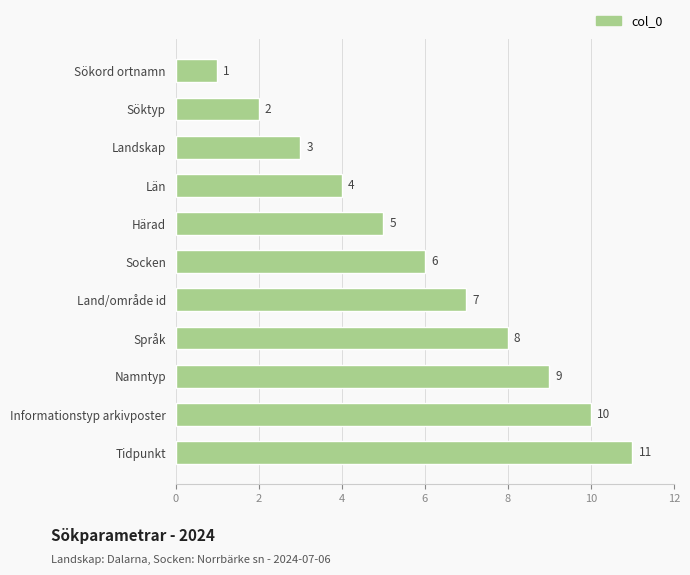

What is the change in value from Språk to Tidpunkt?

+3